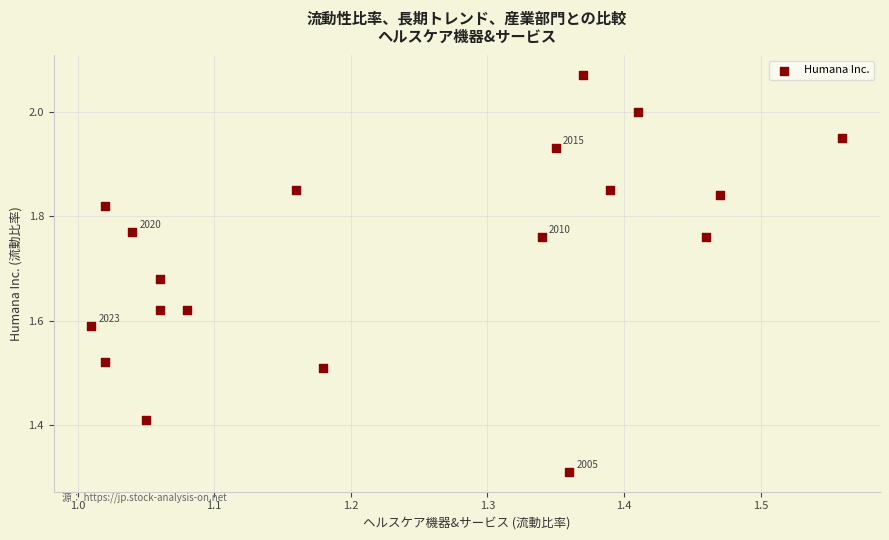

What is the range of X values (max minus min)?

0.6